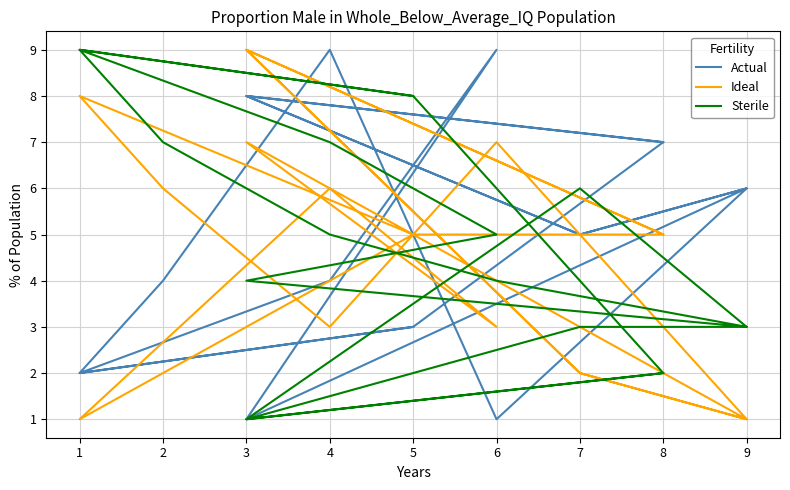

What is the difference between the second highest and second lowest values in the Actual series?

8